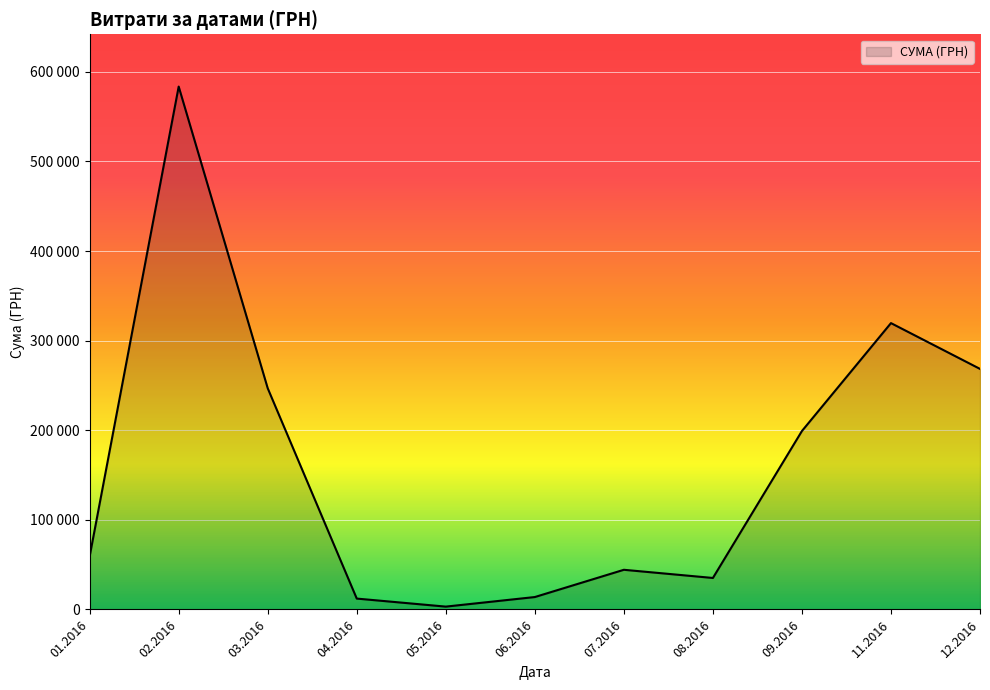

Does the chart display data point markers on the line(s)?

No